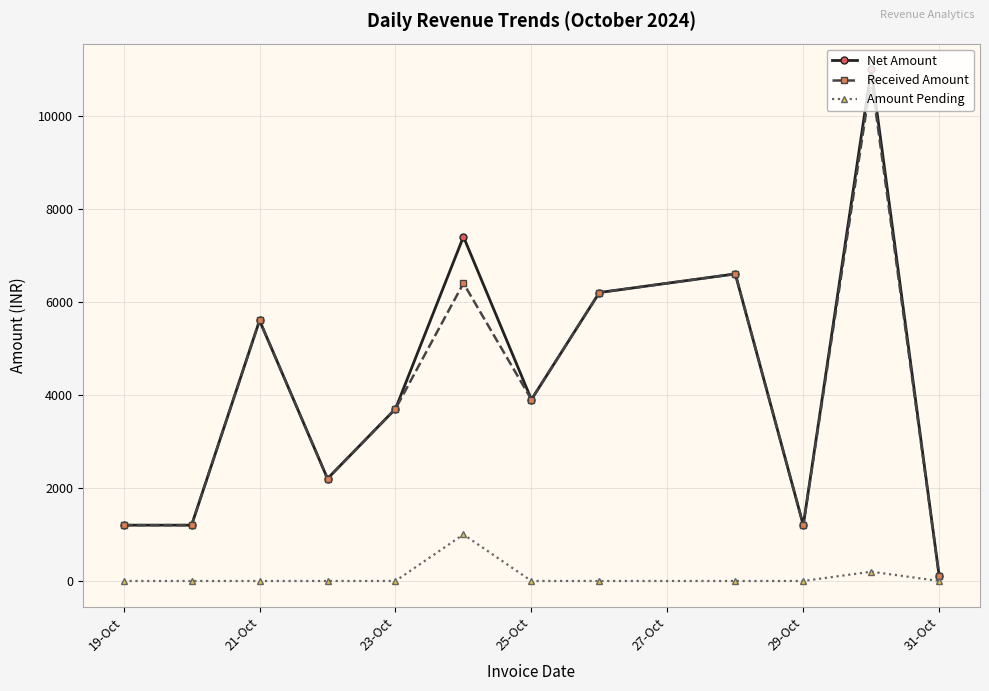

Does the chart display data point markers on the line(s)?

Yes